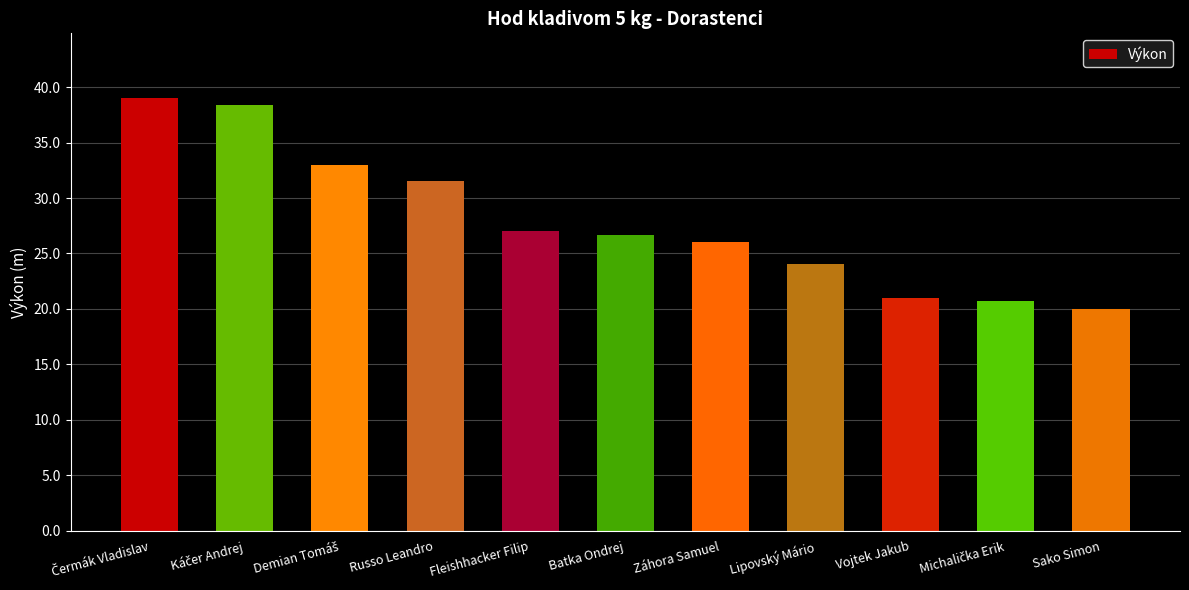

What is the difference between the maximum and second lowest values?

18.2